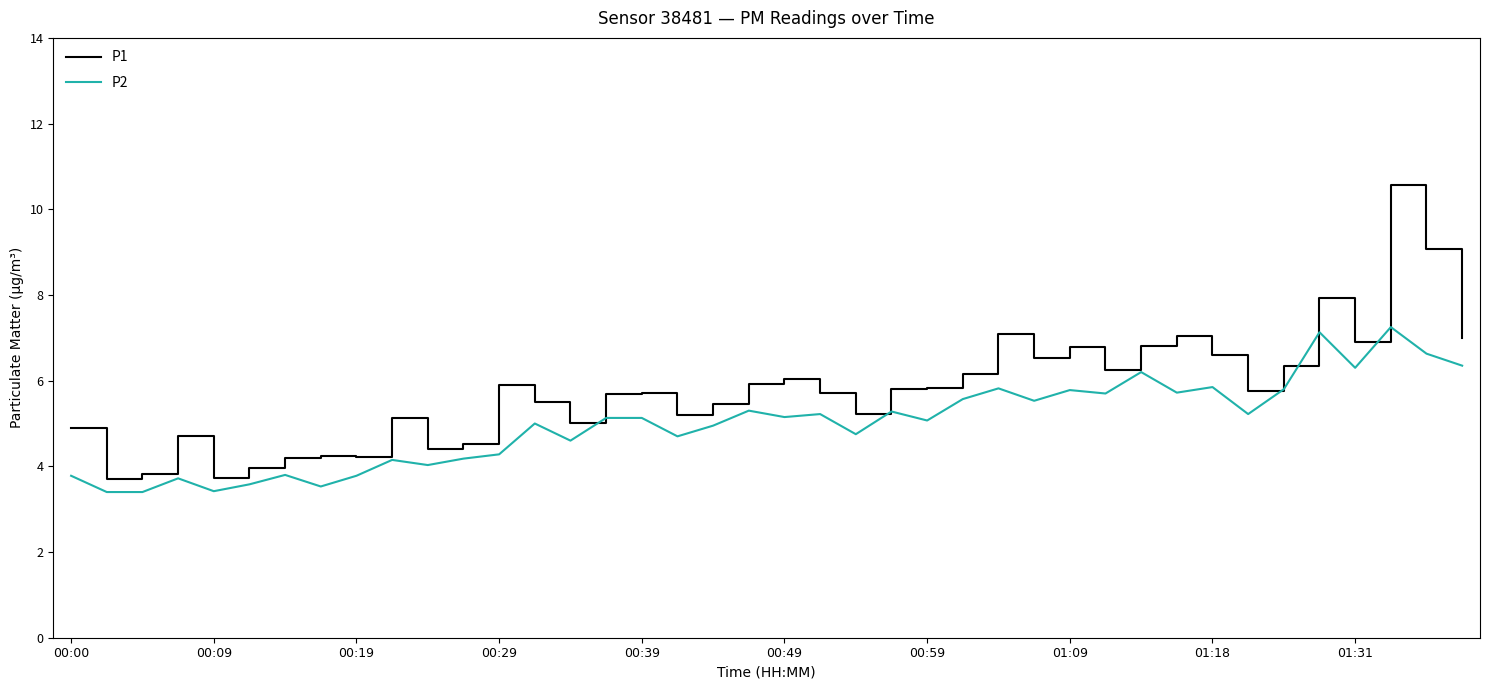

Which series has the widest spread of values?

P1